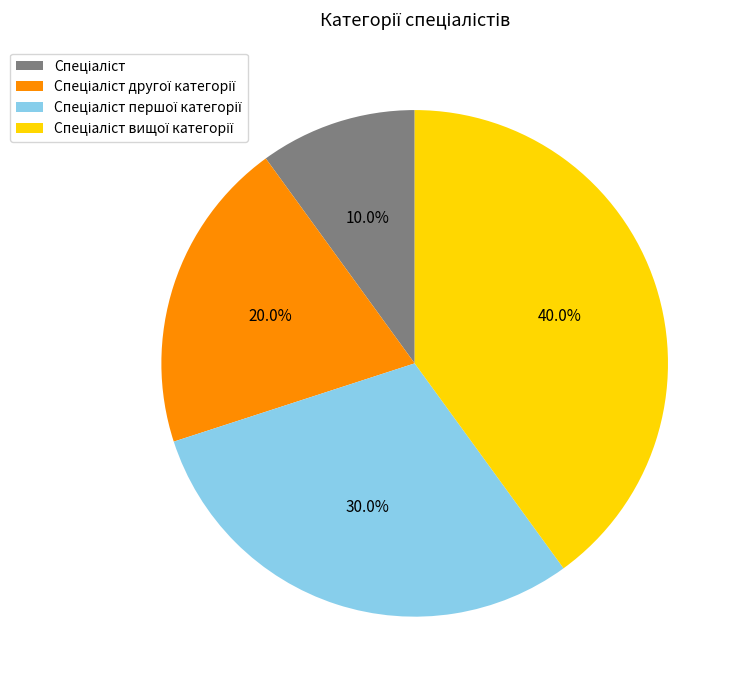

Is there a majority slice in this chart?

No